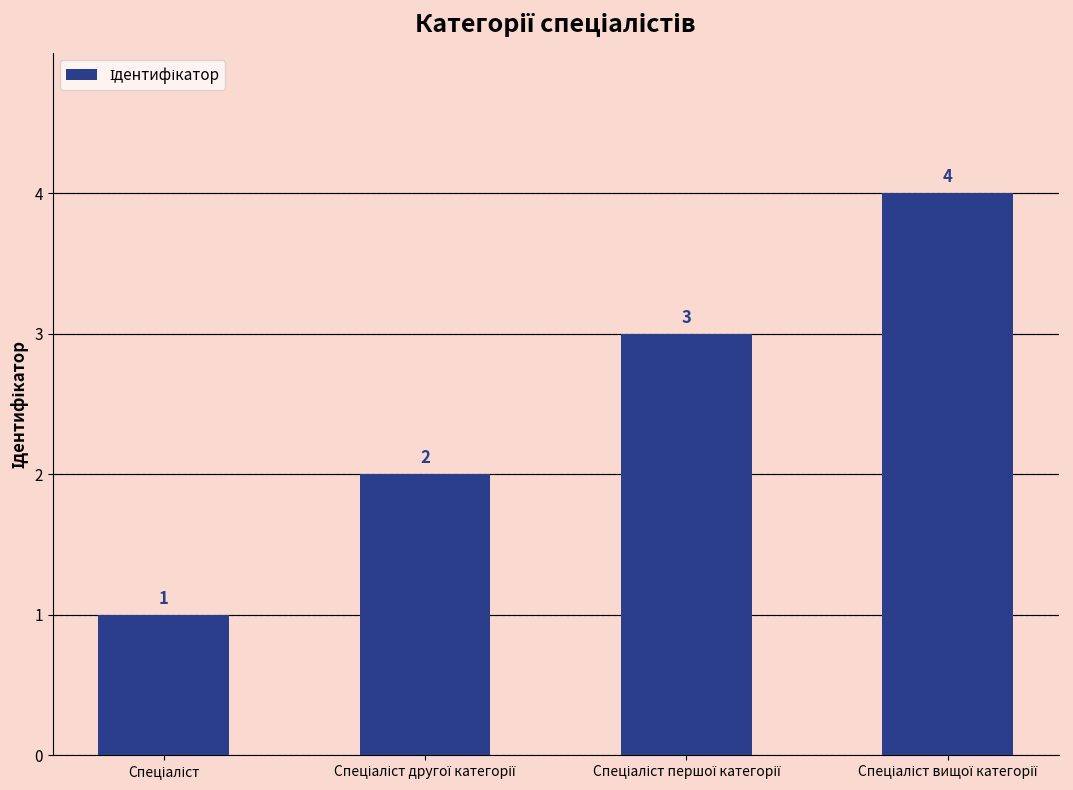

What is the minimum value shown in the chart?

1